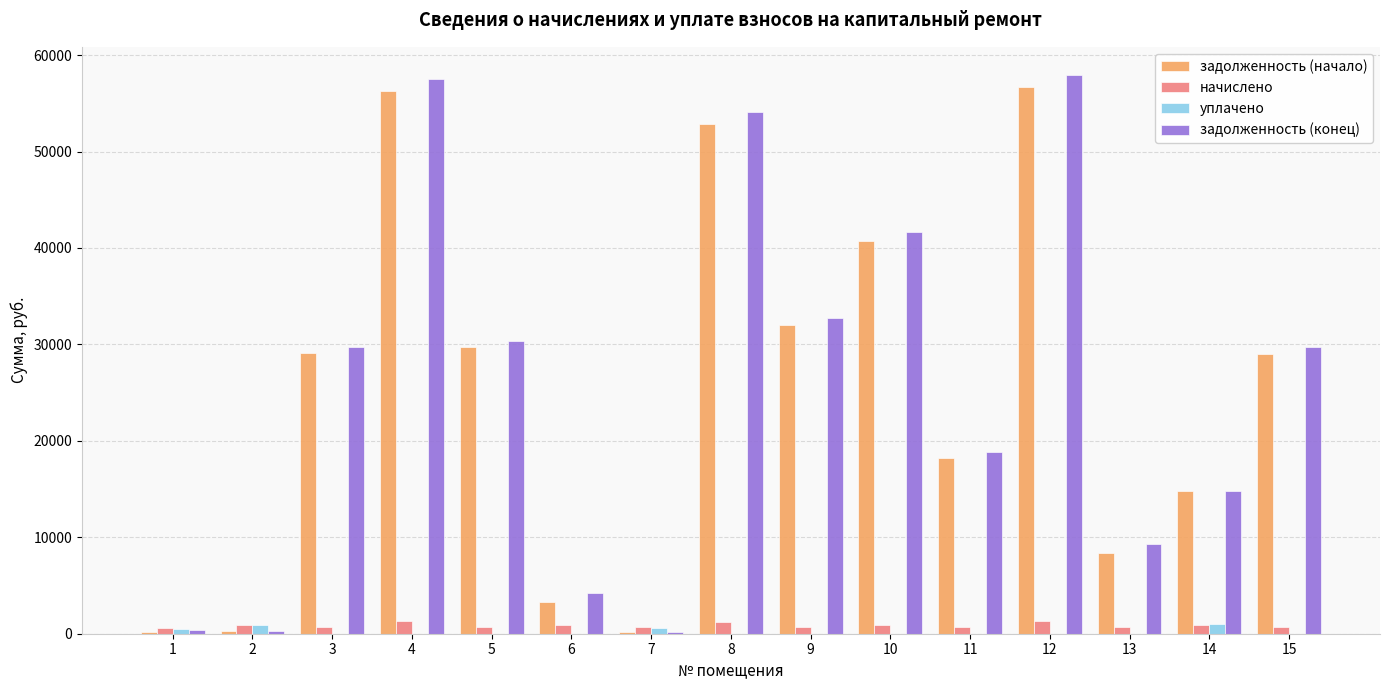

What is the approximate value of начислено at 4?

1277.2